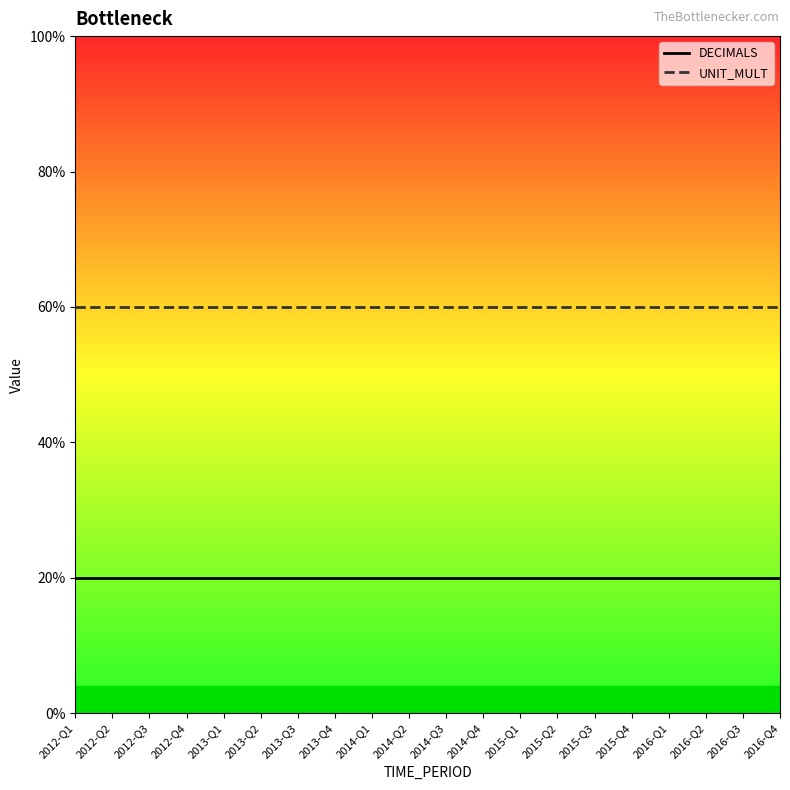

Is this an area chart (filled region under the line)?

No